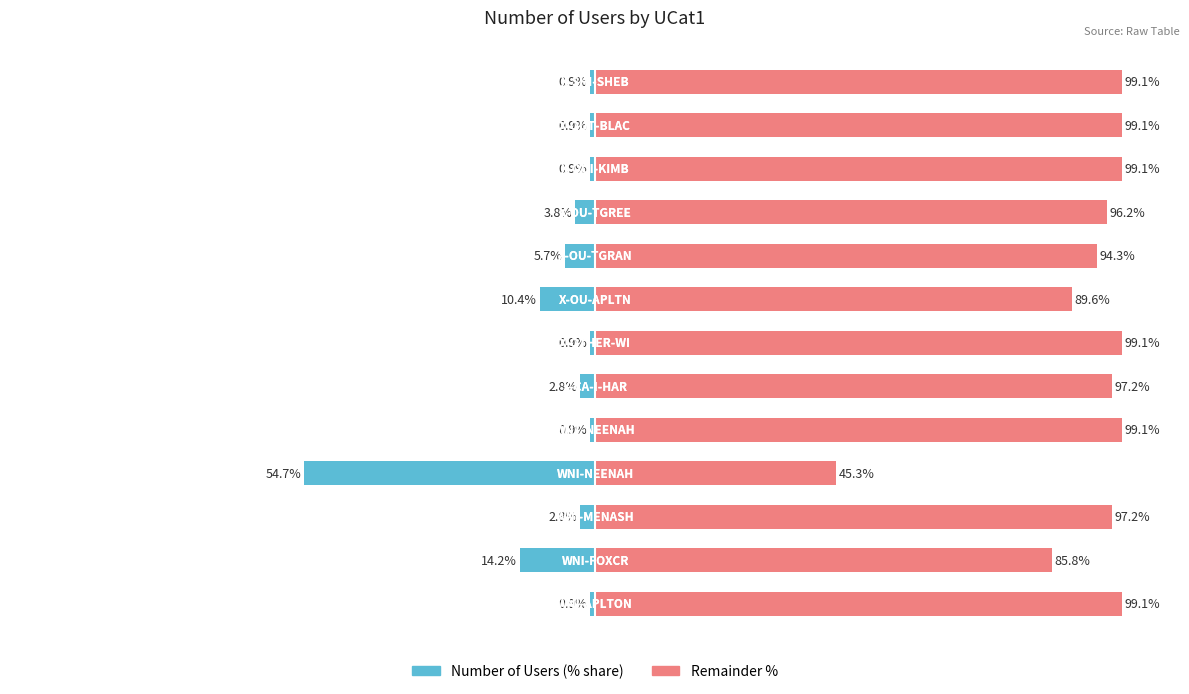

True or false: Number of Users (left %) has a value of -0.9 at 12.

True